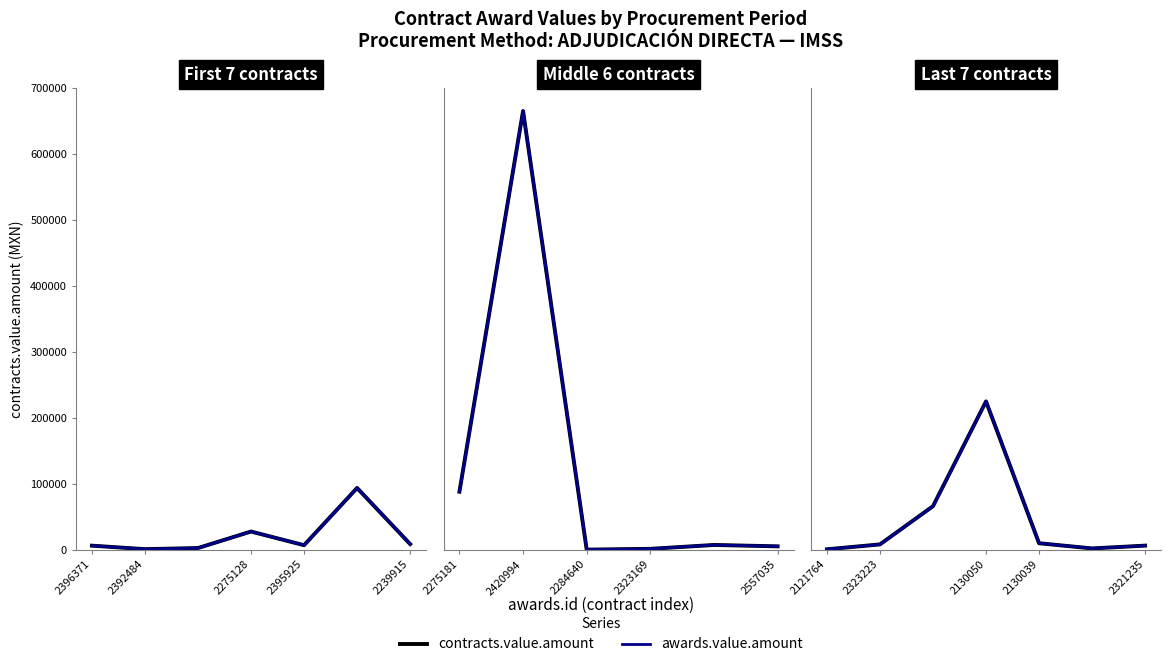

In awards.value.amount, how many points are higher than both neighbors (excluding endpoints)?

1